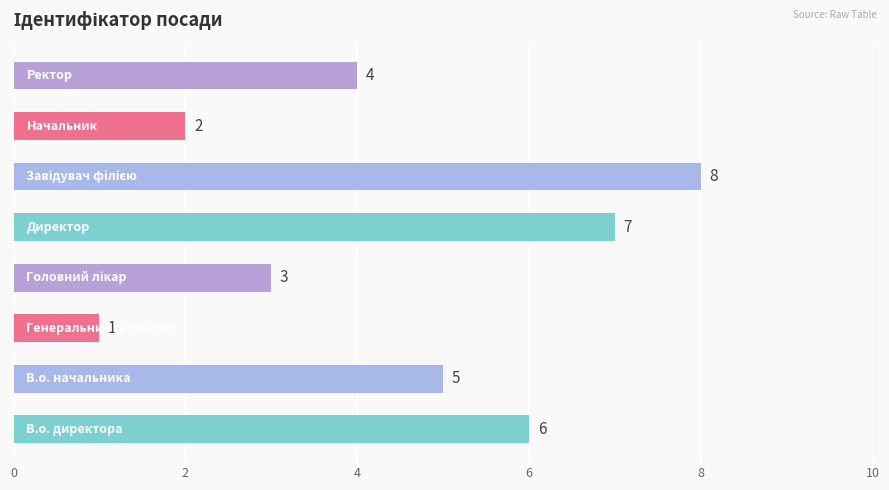

What is the difference between the second highest and minimum values?

6